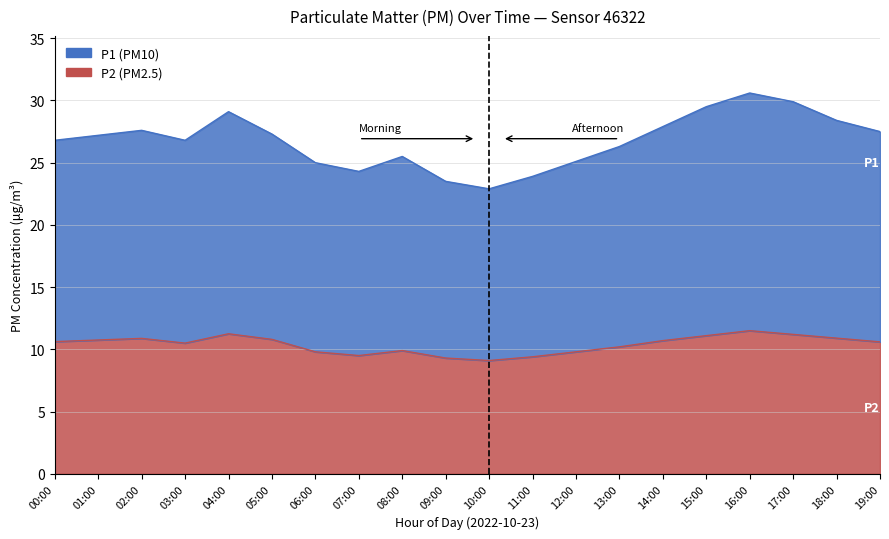

How many series are shown in this chart?

2